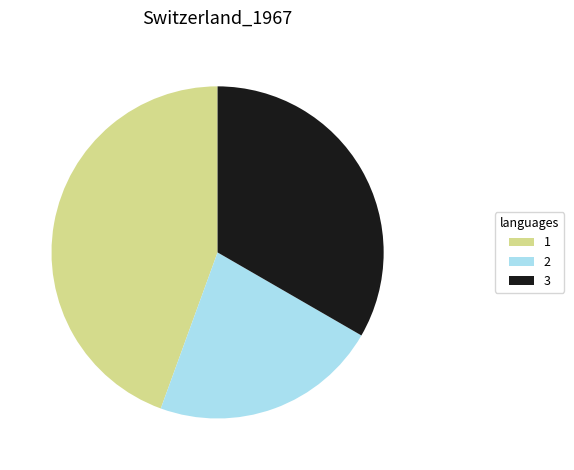

Approximately how many times larger is the value at 3 compared to 2?

1.5